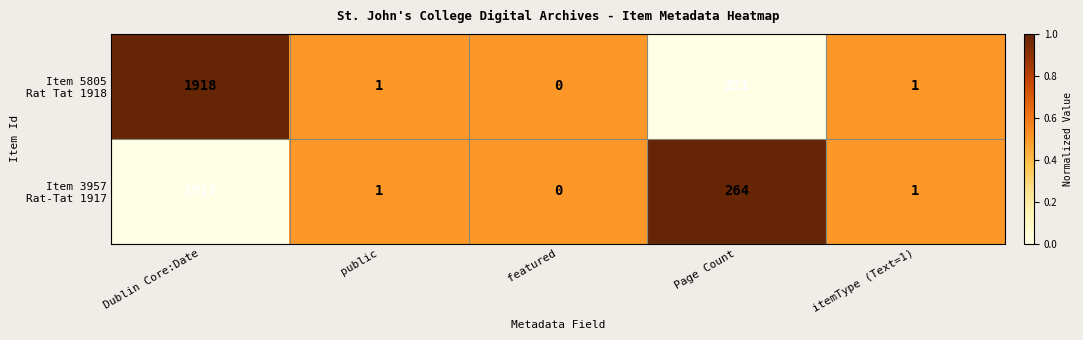

Which category has the highest value across all series?

Dublin Core:Date